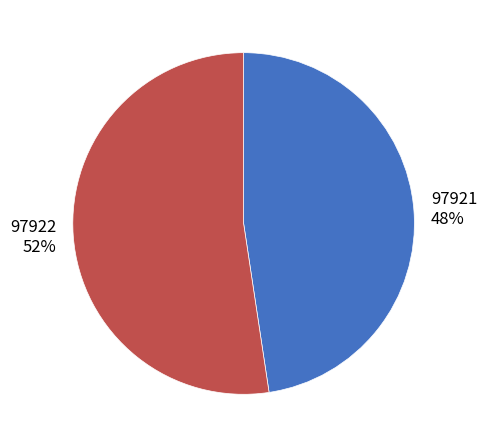

To the nearest percent, what is the combined percentage of 97922 and 97921?

100%